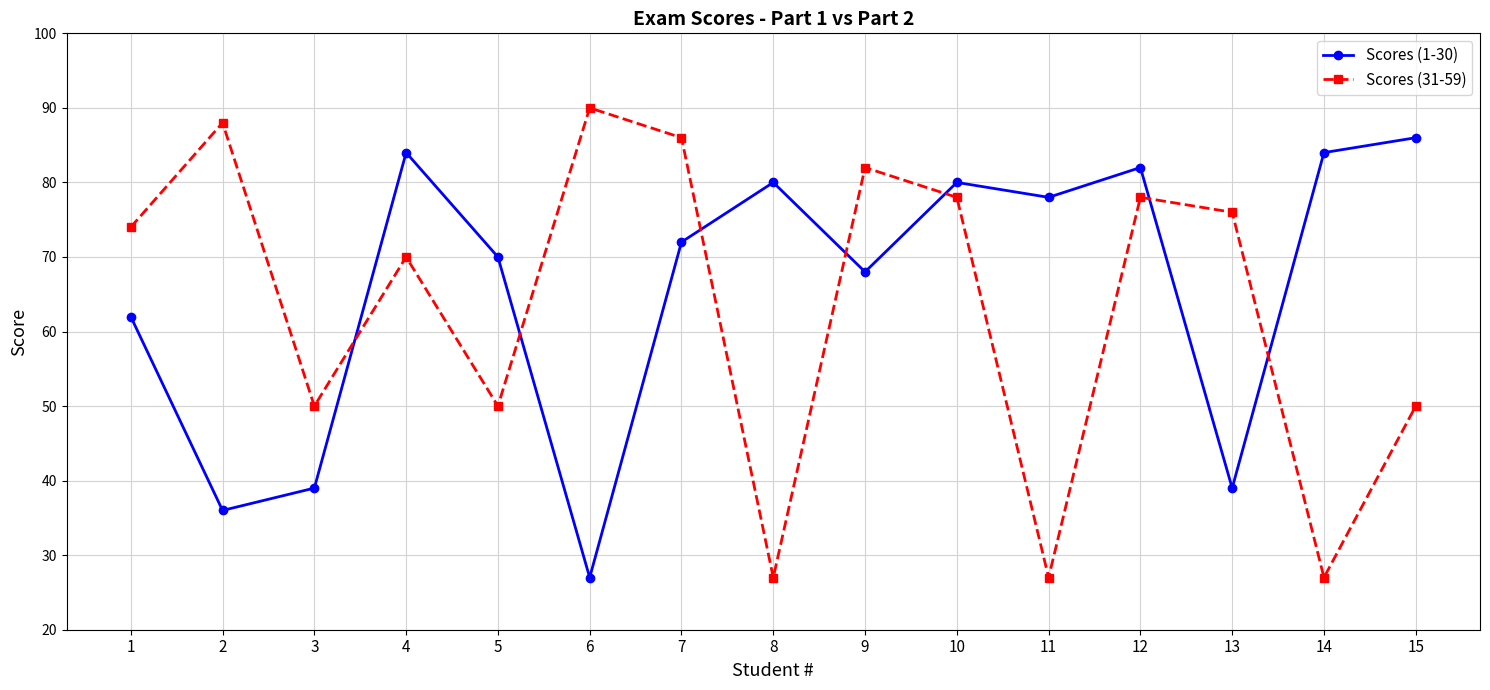

At which label does Scores (1-30) first exceed 72?

4